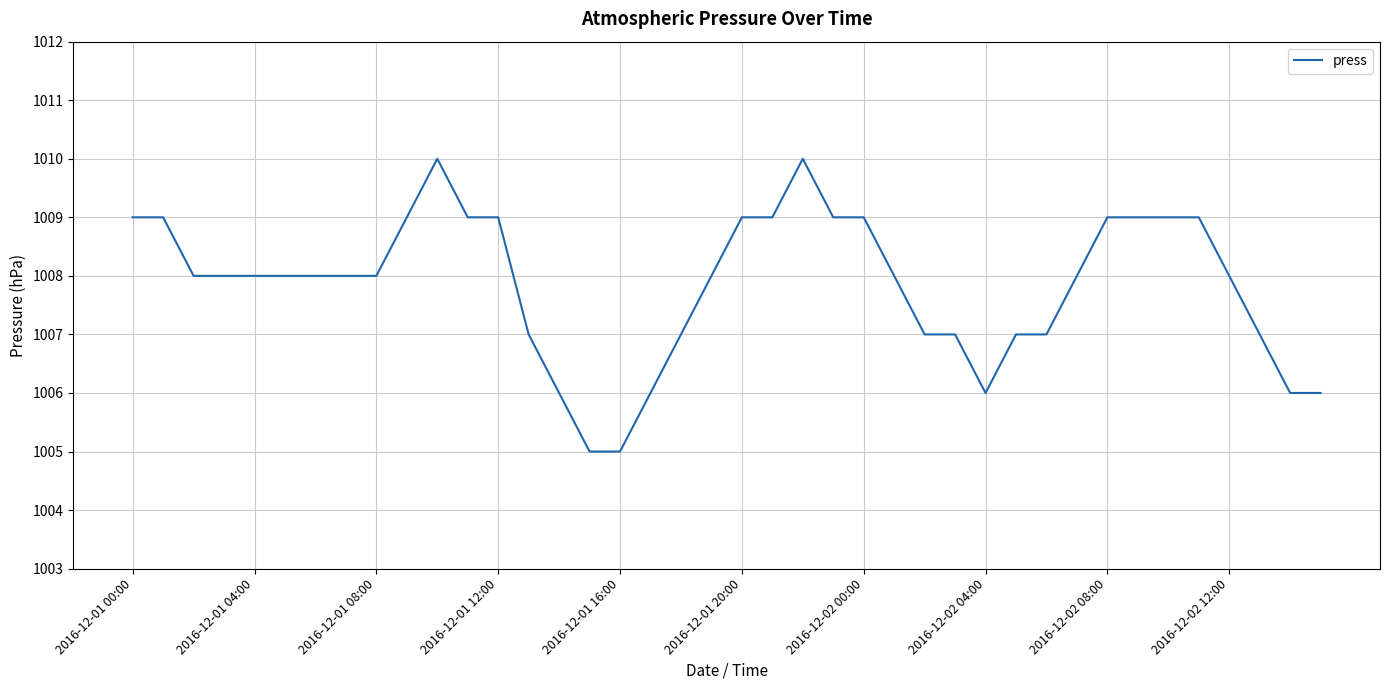

What is the maximum value shown in the chart?

1010